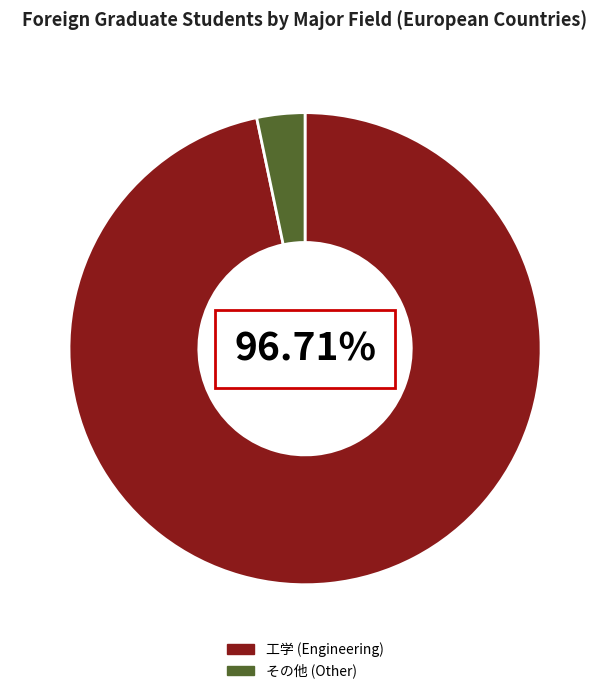

Which category has the smallest portion of the pie?

その他 (Other)